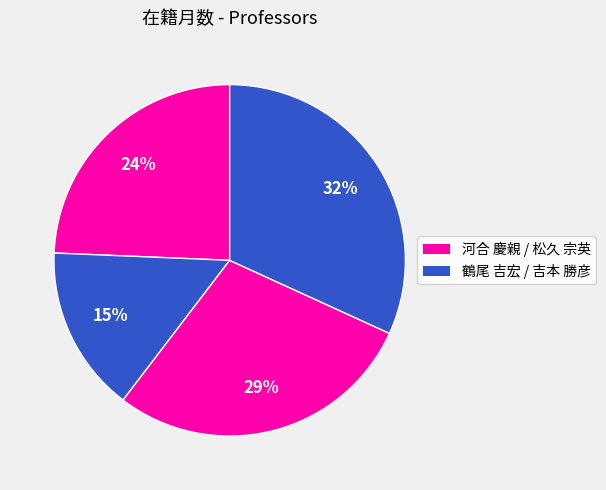

Count the number of slices in the pie.

4